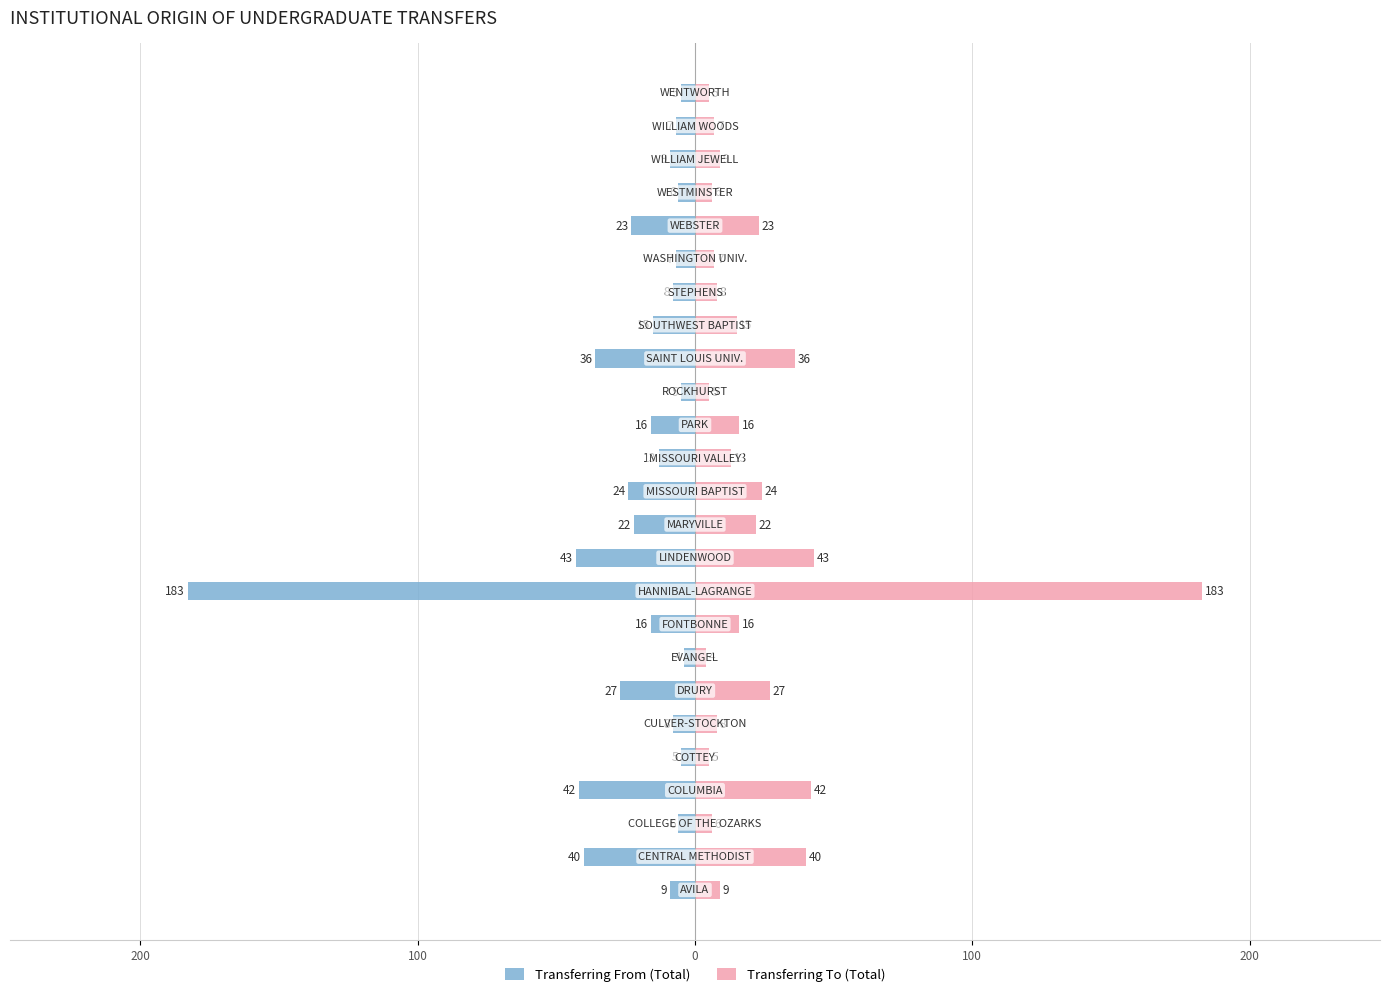

The Transferring From (Total) series shows -42 at 0. True or false?

True